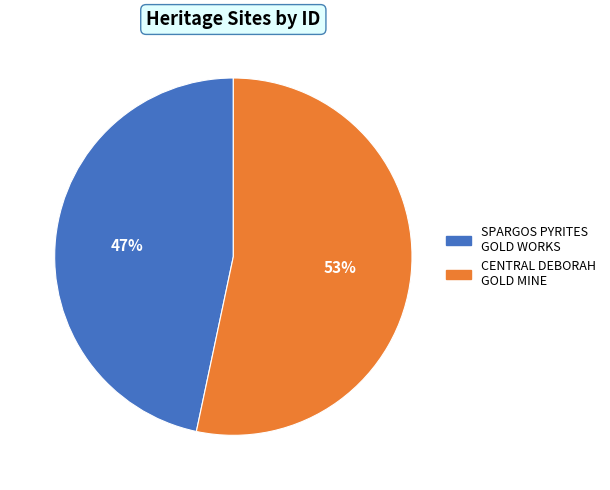

Is SPARGOS PYRITES GOLD WORKS the majority of the pie?

No